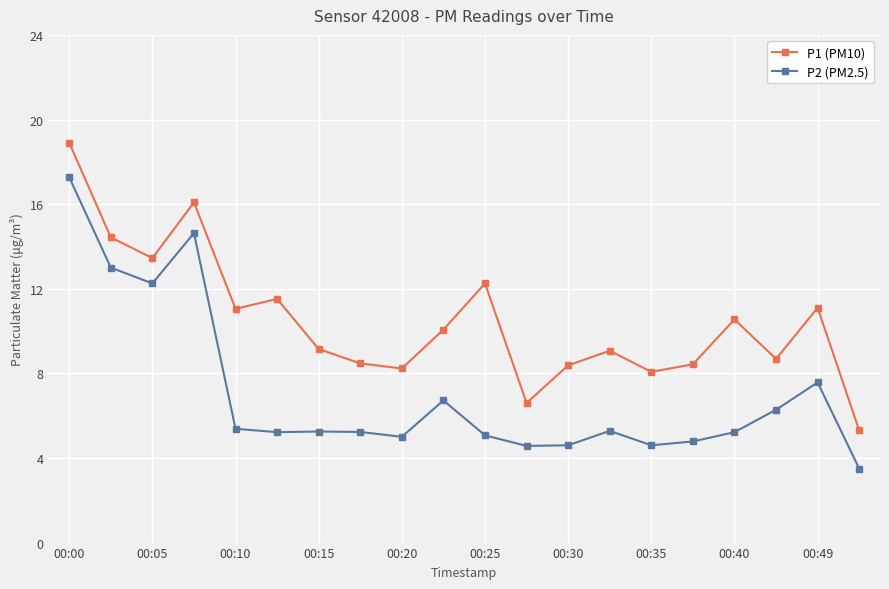

Which series has the largest total across all categories?

P1 (PM10)